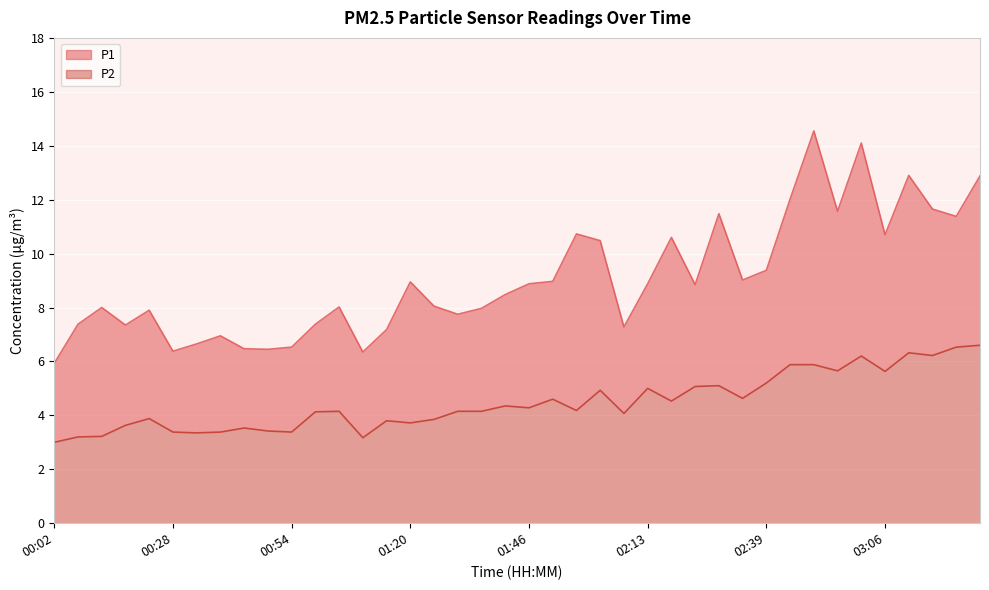

Which series has the widest spread of values?

P1